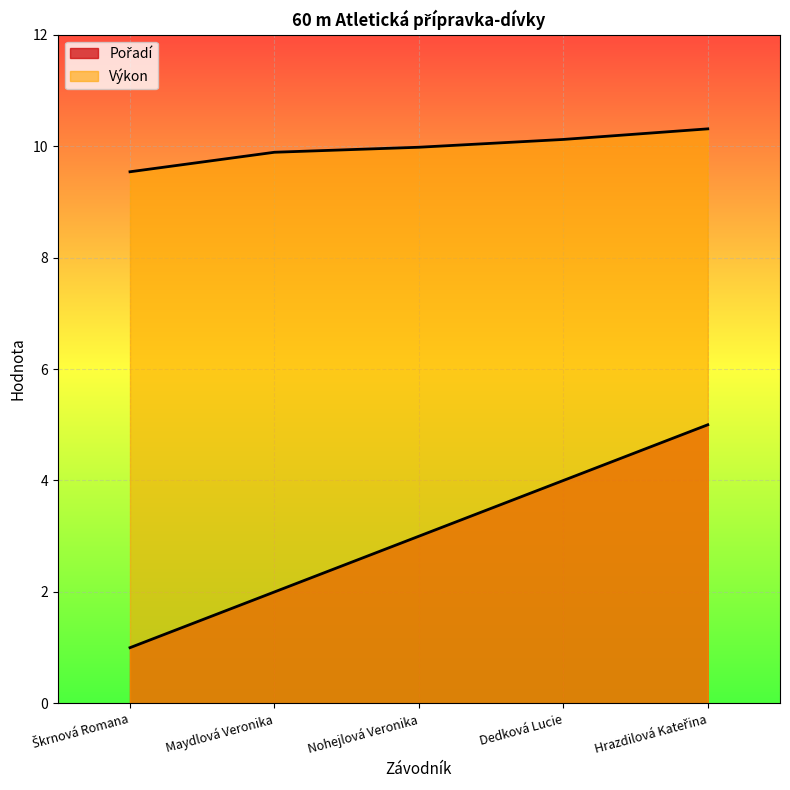

What is the approximate value of Výkon at Maydlová Veronika?

9.9